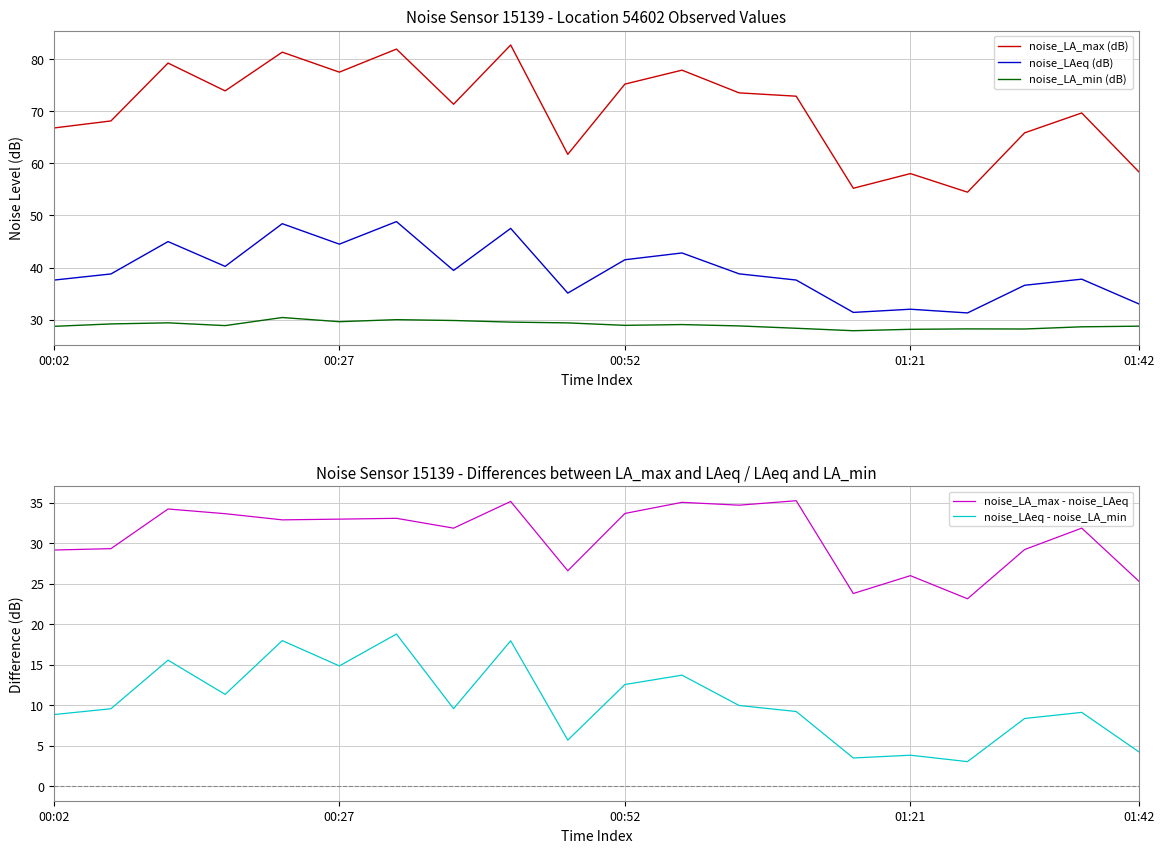

True or false: noise_LA_max (dB) has a value of 38.1 at 01:42.

False